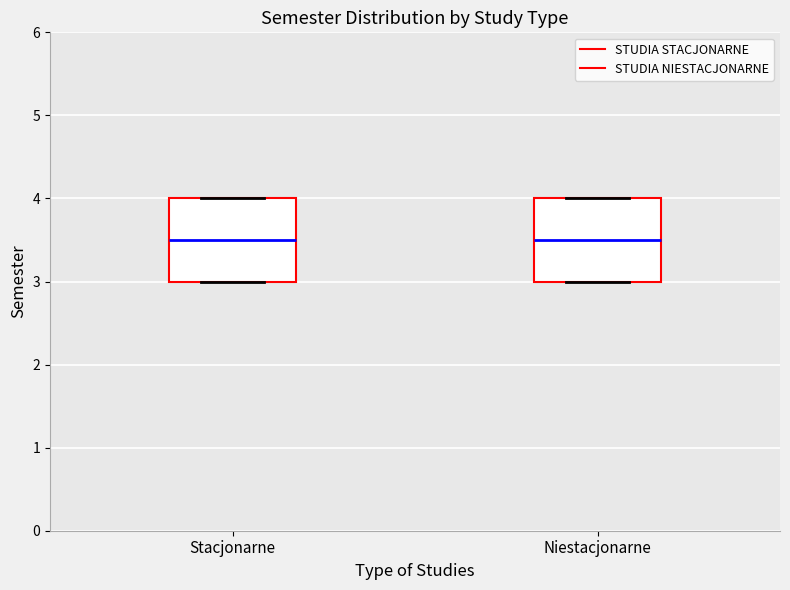

Reading left to right, read every box against the y-axis: the position of its median line, the range the box covers, and the ends of its whiskers. The values are not printed on the chart, so give them approximately, as read against the axis.

Stacjonarne: median 3.5, box 3.0 to 4.0, whiskers 3.0 to 4.0
Niestacjonarne: median 3.5, box 3.0 to 4.0, whiskers 3.0 to 4.0